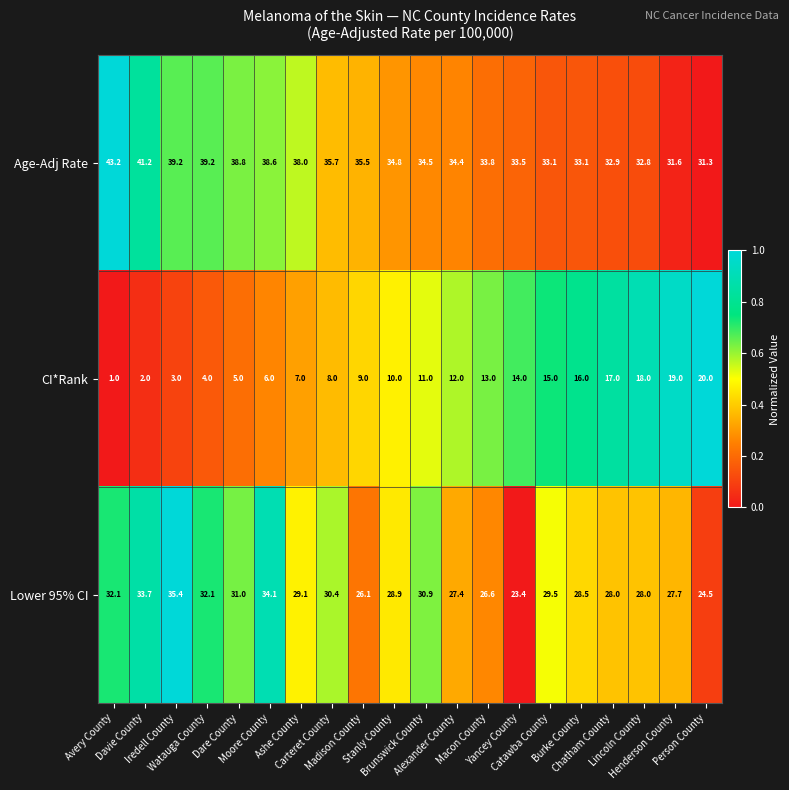

What is the highest value of the Lower 95% CI series?

35.4